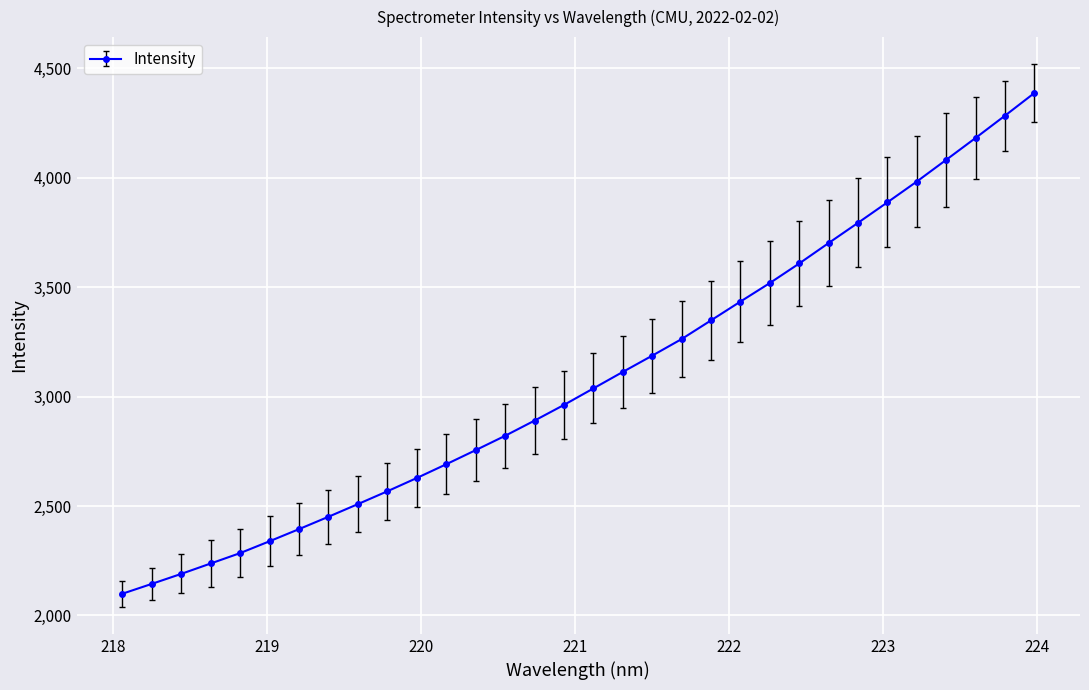

True or false: the data has more than 2 interior local peaks.

False